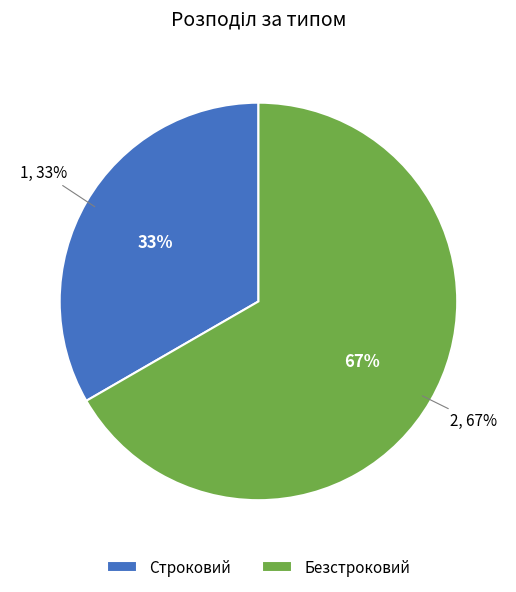

The Строковий slice represents 19% of the pie. True or false?

False